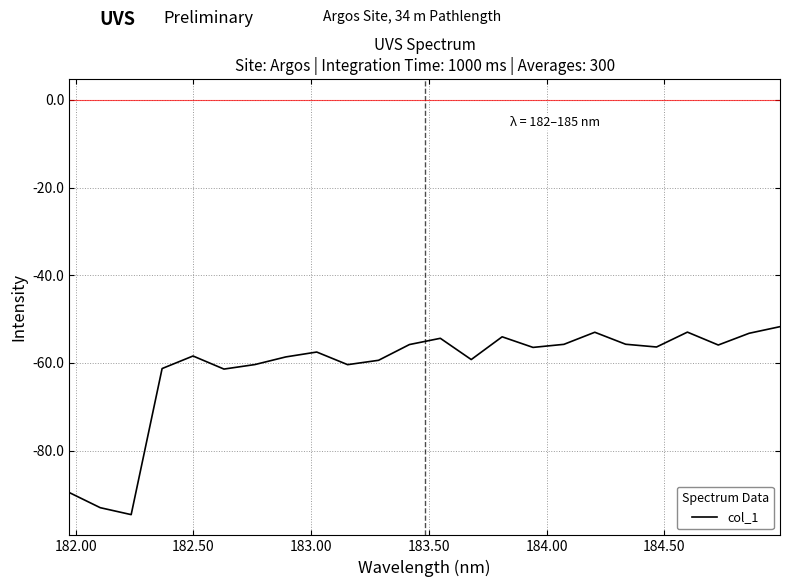

What is the difference between the maximum and minimum values?

42.9